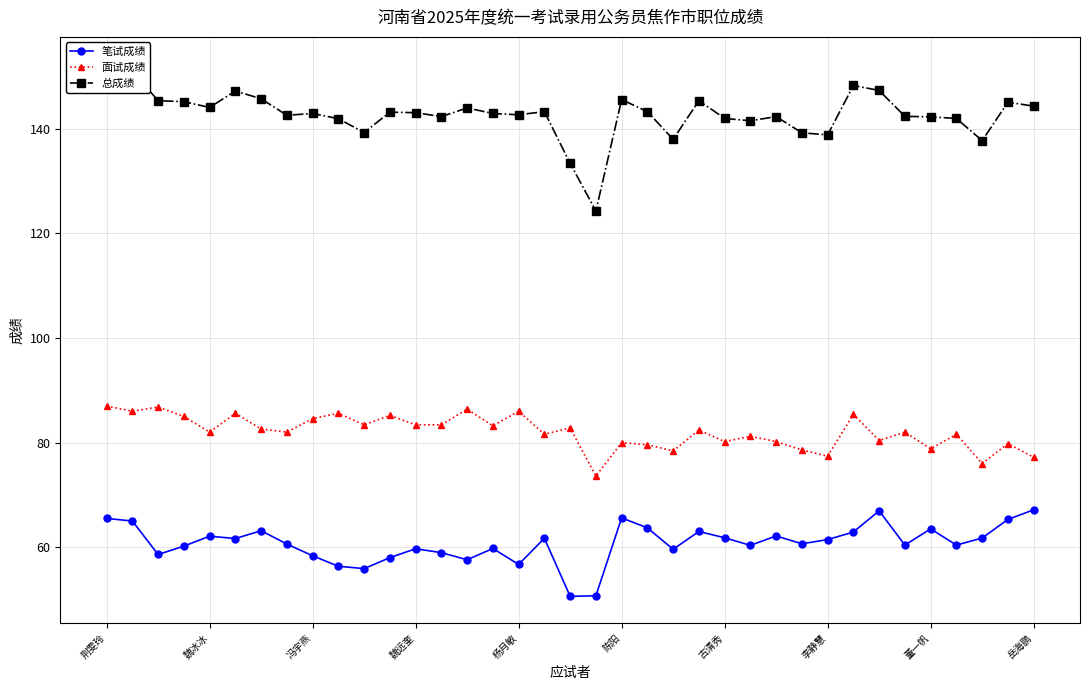

Is it true that 面试成绩 equals 125.0 at 岳海鹏?

False